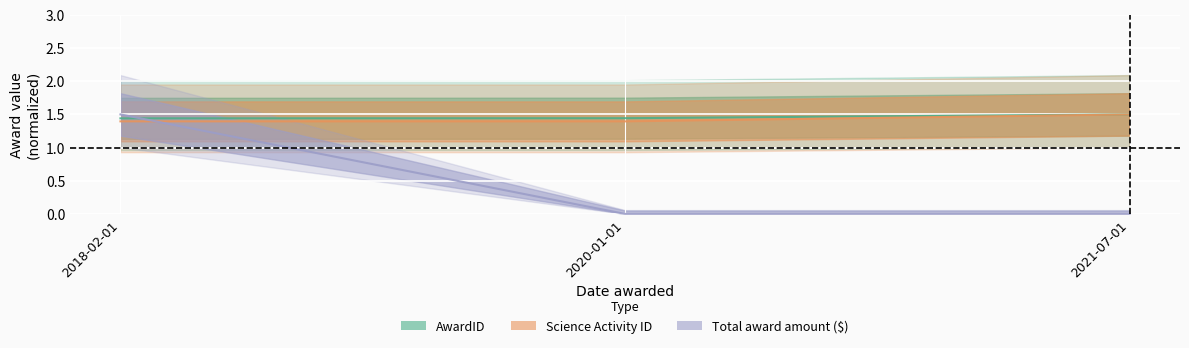

What is the average value of the Total award amount ($) series?

0.5